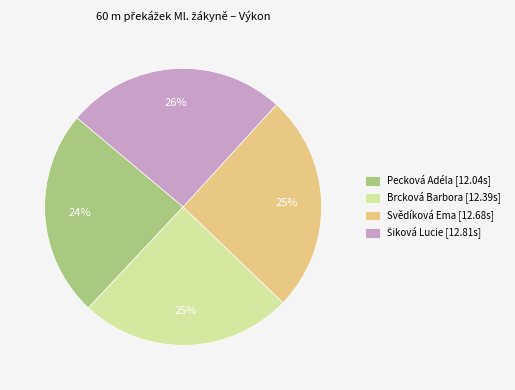

What percentage is the Pecková Adéla [12.04s] slice, to the nearest percent?

24%